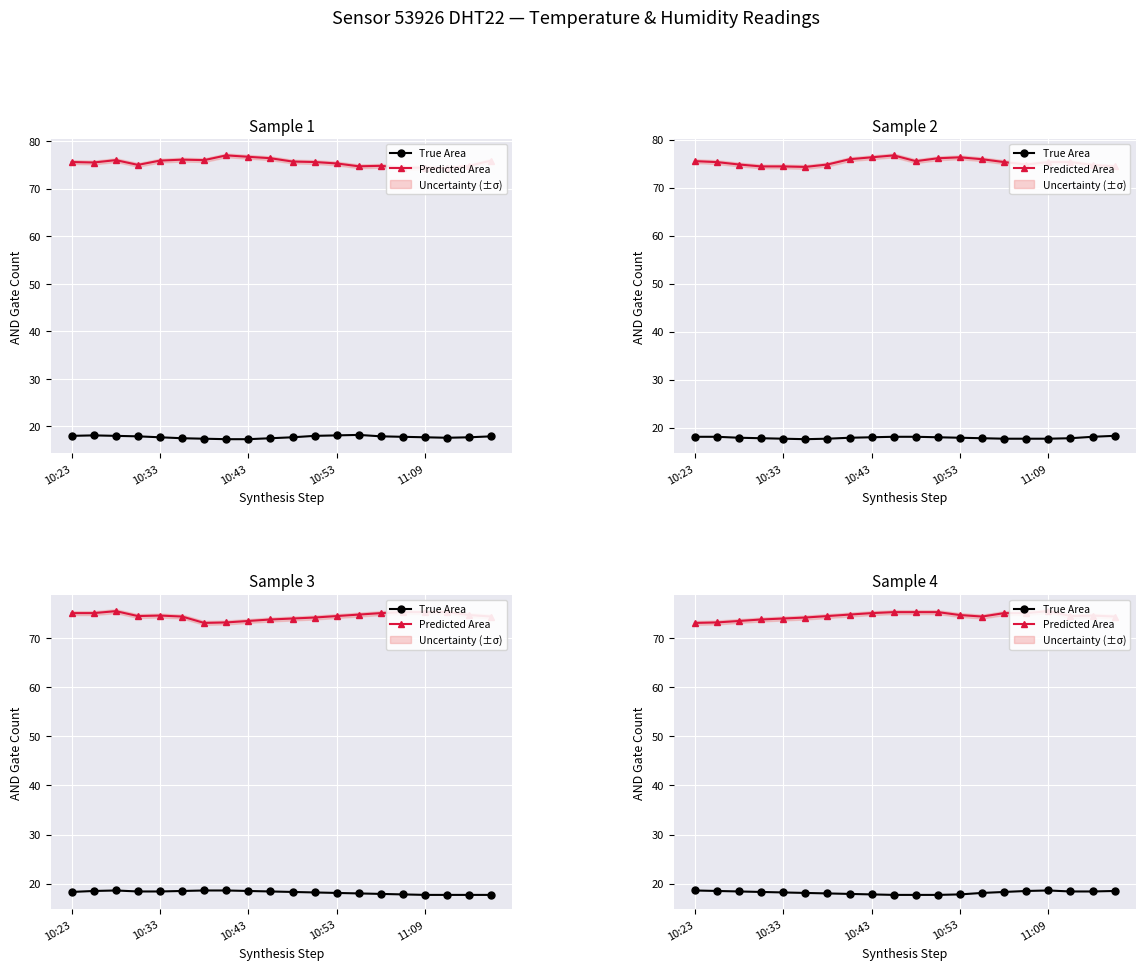

What are all the series names shown in the legend?

True Area, Predicted Area